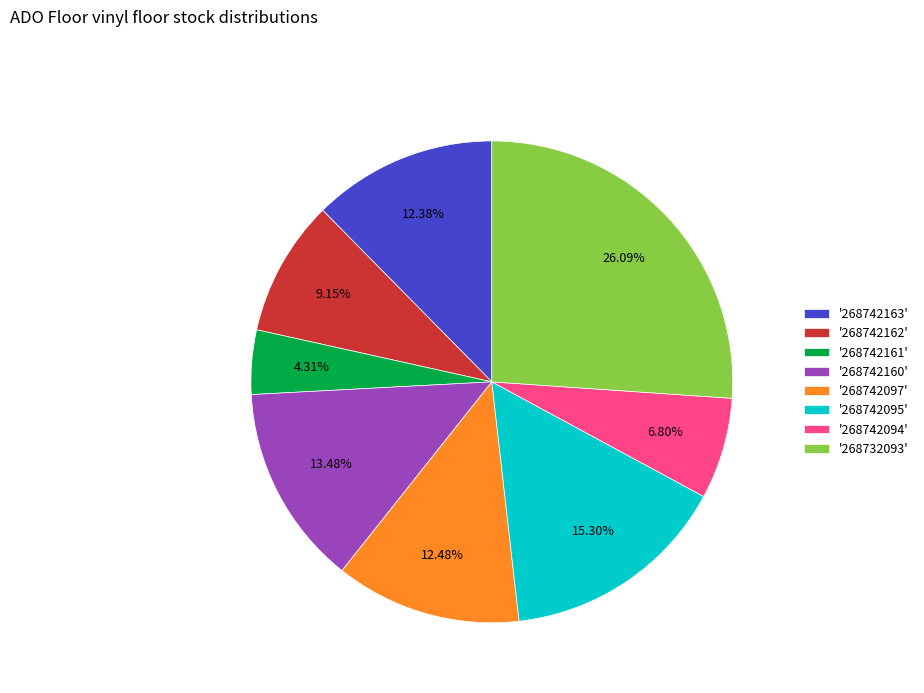

Count the number of slices in the pie.

8